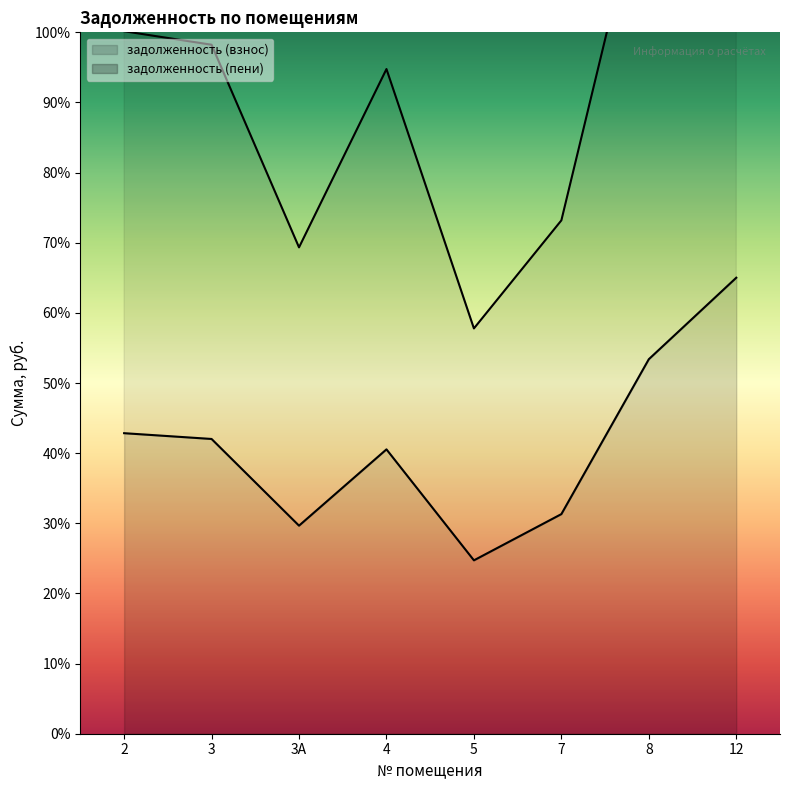

What is the average value of the задолженность (пени) series?

22434.4